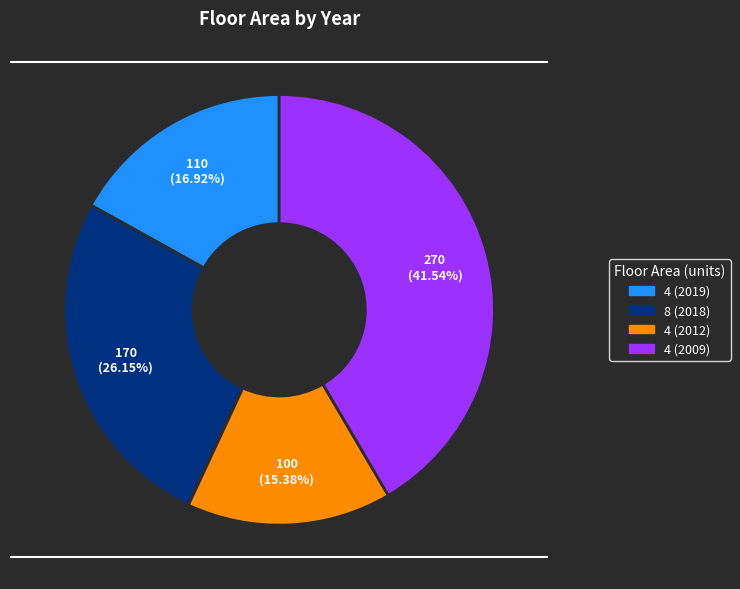

To the nearest percent, what is the difference between the 4 (2012) and 4 (2009) slice percentages?

26%